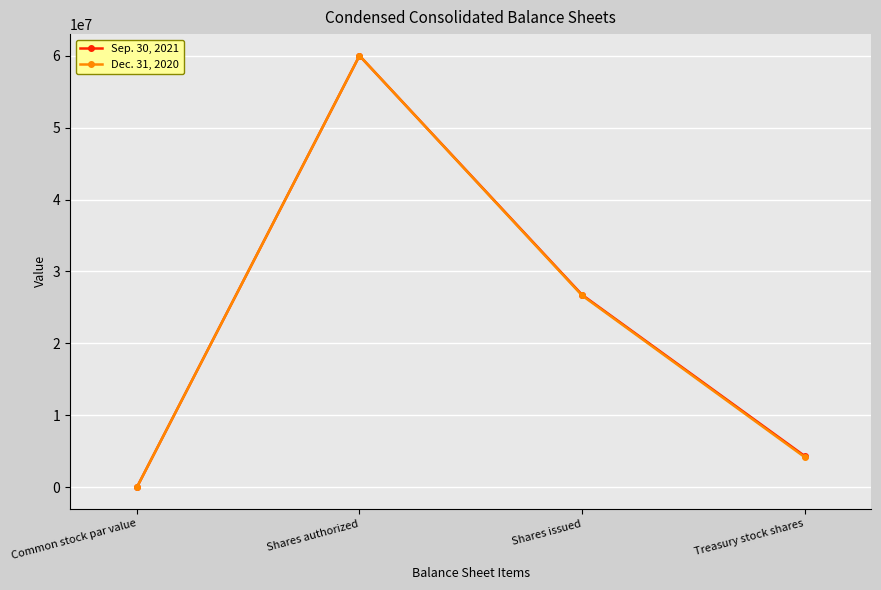

Rank the series at Shares issued from lowest to highest value.

Dec. 31, 2020, Sep. 30, 2021